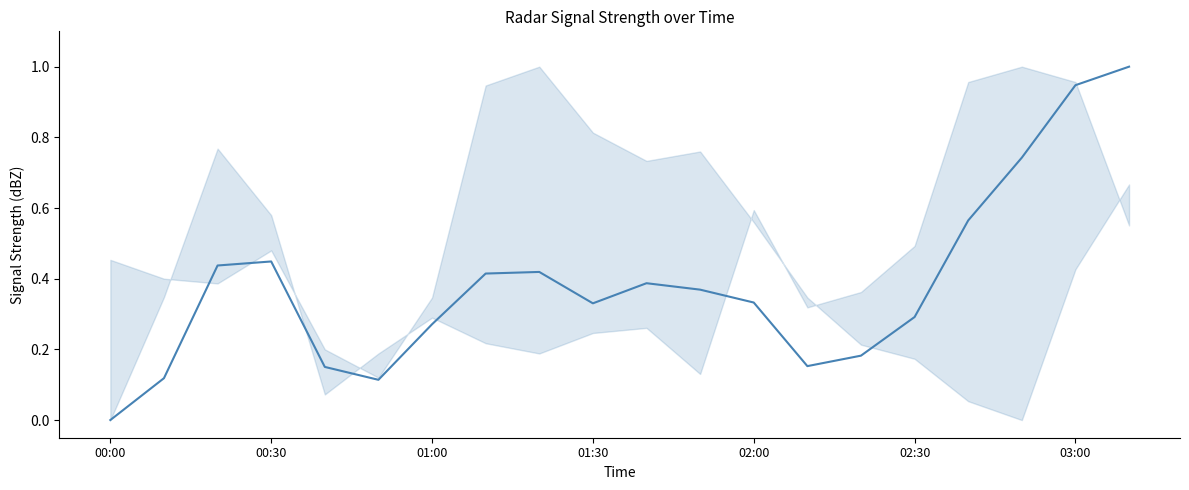

How many interior local peaks (higher than both neighbors) does the data have?

3